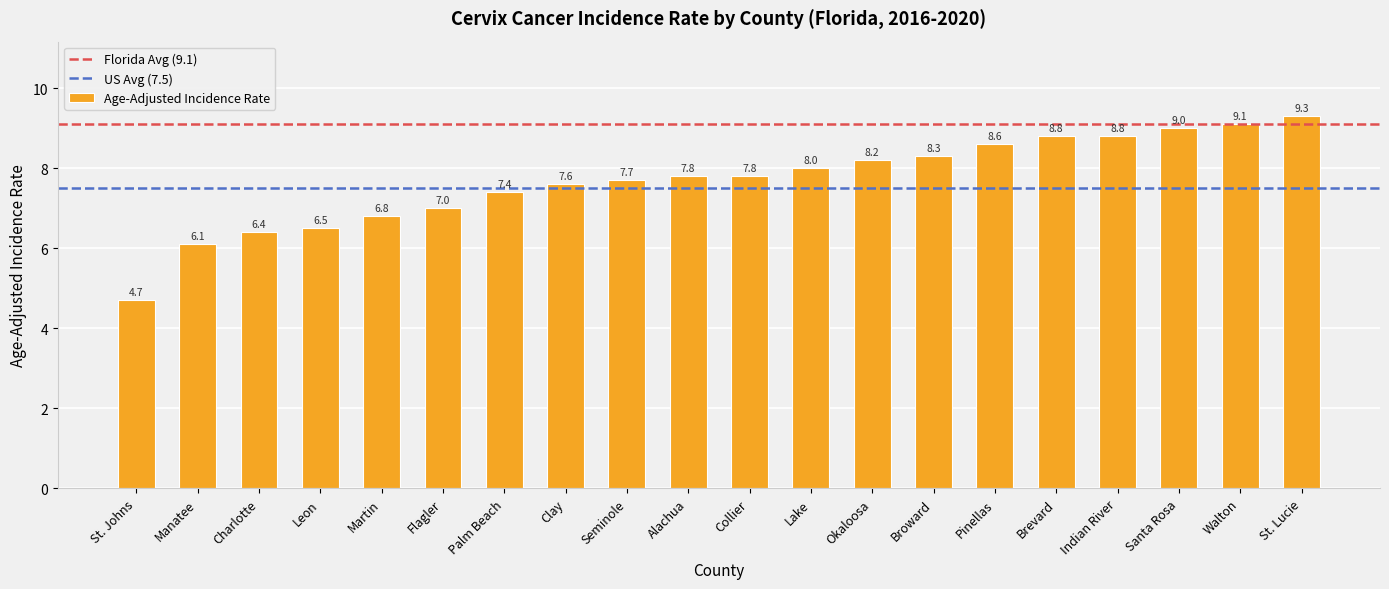

What is the minimum value shown in the chart?

4.7